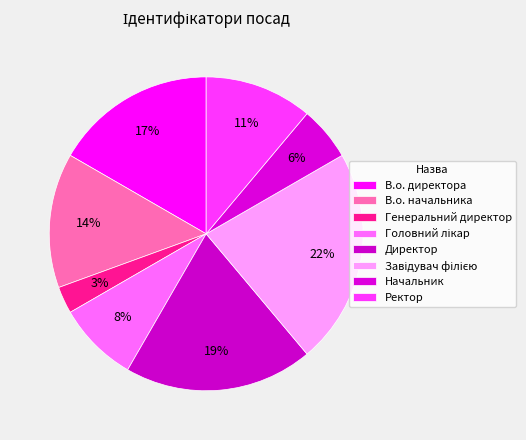

To the nearest percent, what is the average slice percentage?

12%